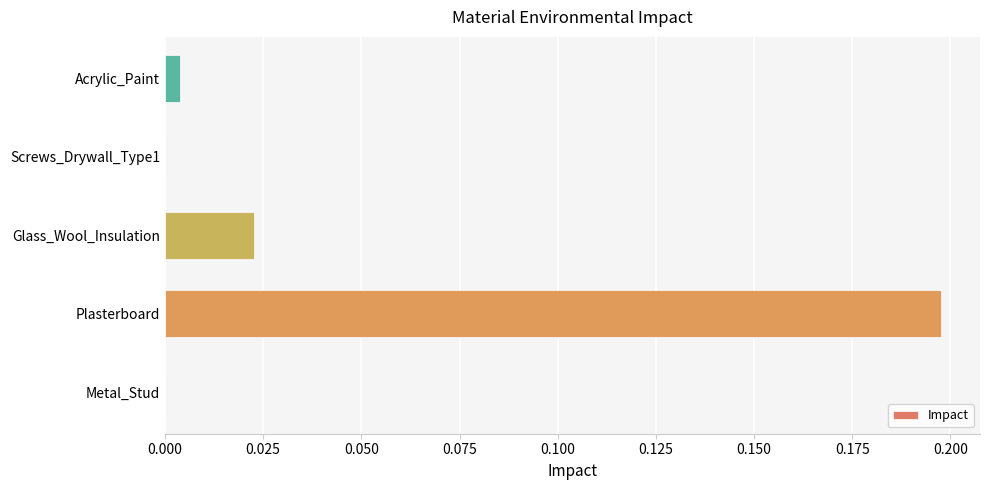

Is it true that the value at Screws_Drywall_Type1 is 0.0?

True